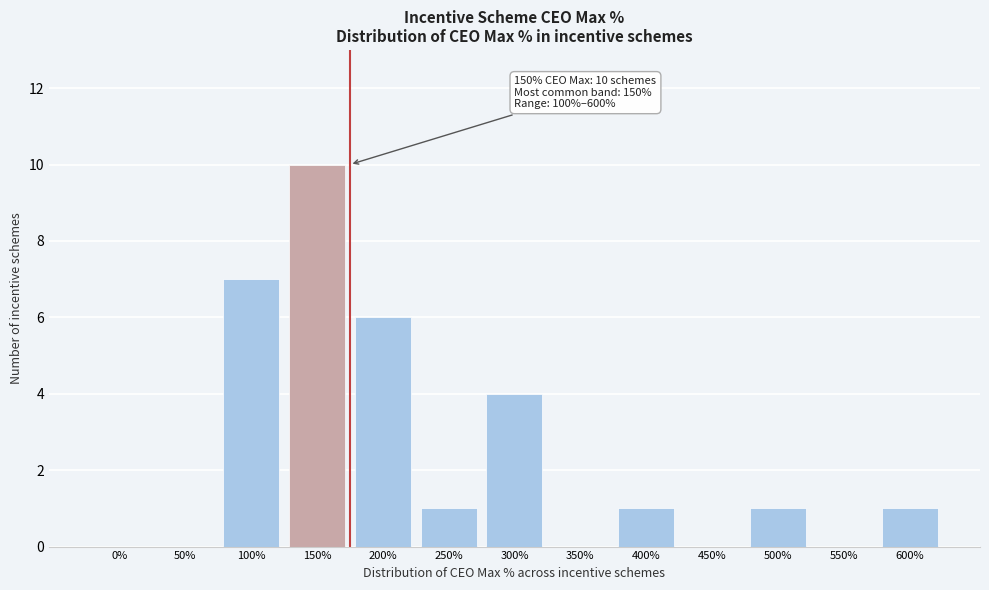

Reading left to right, extract all data points from this chart.

0%=0	50%=0	100%=7	150%=10	200%=6	250%=1	300%=4	350%=0	400%=1	450%=0	500%=1	550%=0	600%=1